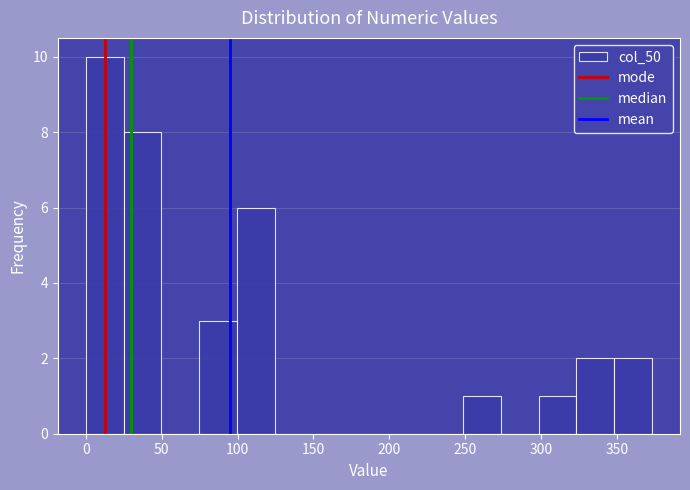

Reading left to right, list every bar in this chart as the range it spans on the x-axis followed by its height. Neither the bar edges nor the heights are printed on the chart, so give them approximately, as read against the axes.

0 to 25: 10
25 to 50: 8
50 to 75: 0
75 to 100: 3
100 to 125: 6
125 to 150: 0
150 to 175: 0
175 to 200: 0
200 to 225: 0
225 to 250: 0
250 to 275: 1
275 to 300: 0
300 to 325: 1
325 to 350: 2
350 to 375: 2